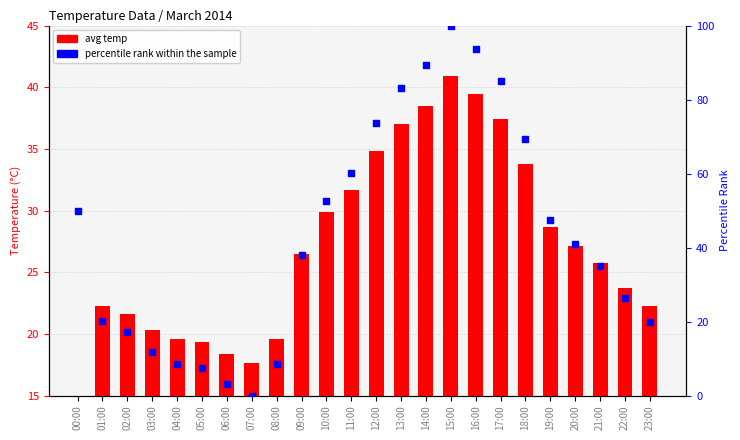

Which series contains the lowest Y value?

percentile rank within the sample